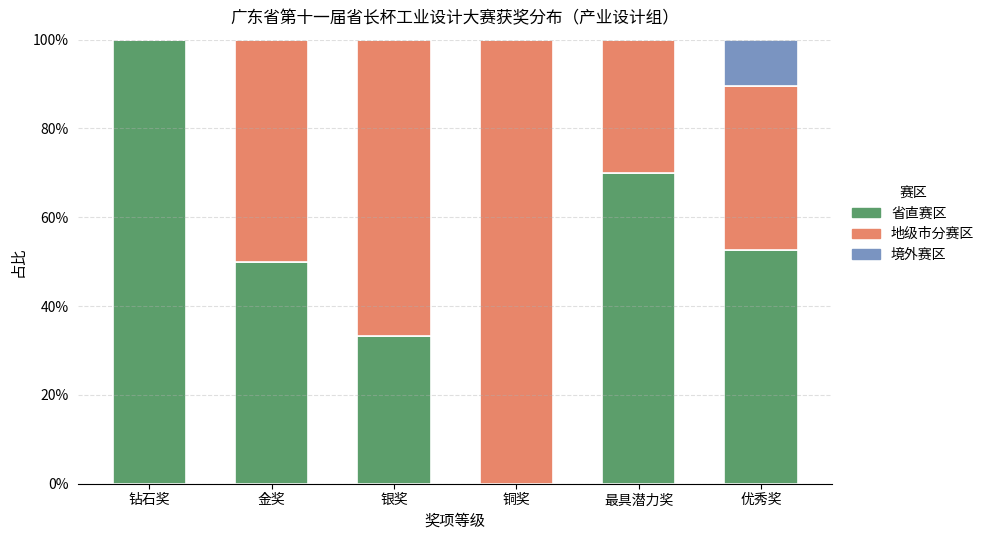

What is the difference between the maximum and minimum values in the 省直赛区 series?

1.0